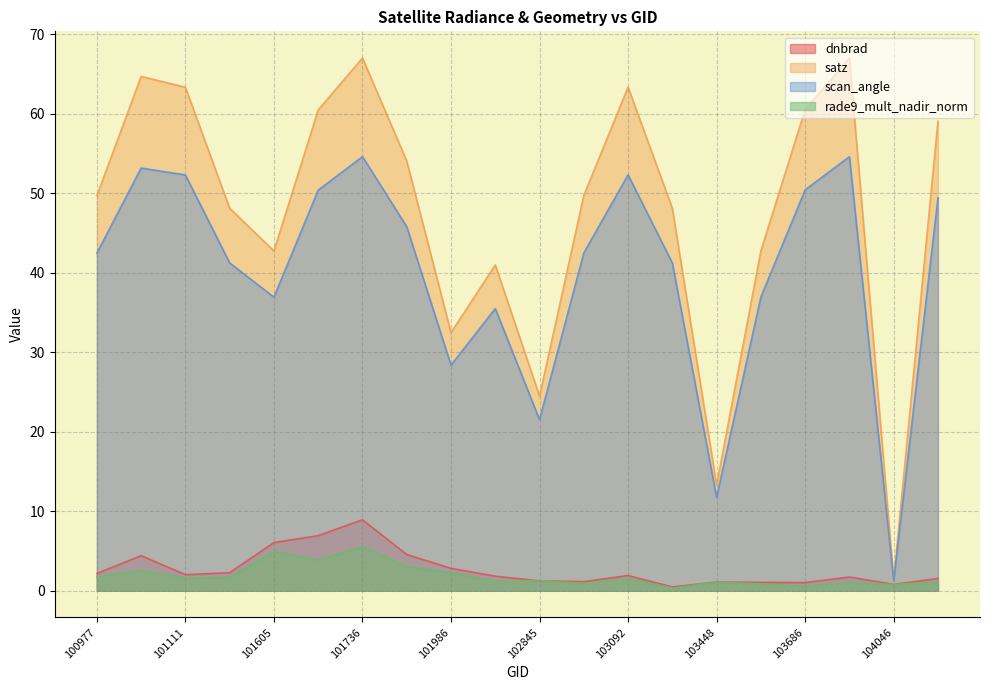

List the labels in order of rade9_mult_nadir_norm value, smallest first.

103211, 103686, 104046, 103566, 102964, 103694, 104405, 103448, 102602, 102845, 103092, 101111, 101234, 100977, 101986, 101102, 101858, 101727, 101605, 101736